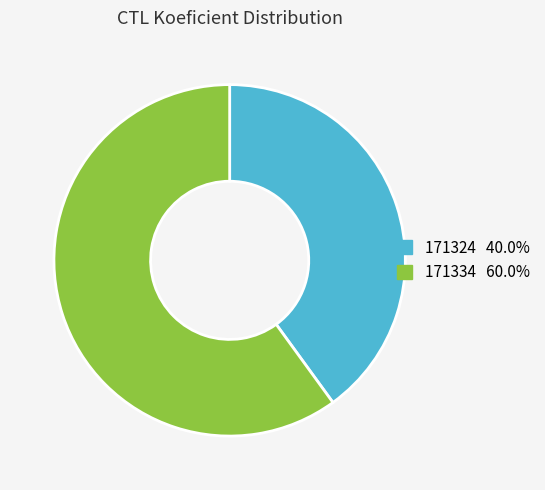

Which slice is the smallest?

171324